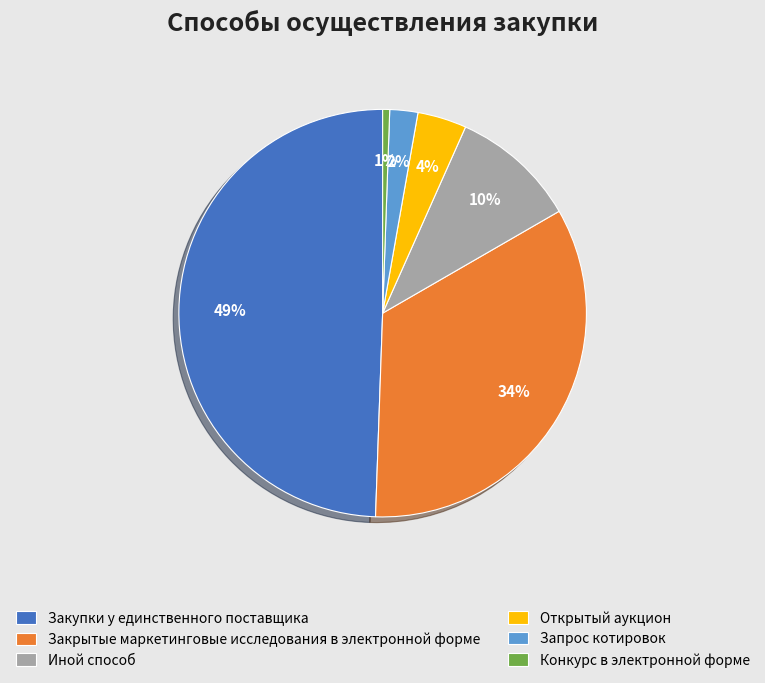

What percentage is the Закупки у единственного поставщика slice, to the nearest percent?

49%